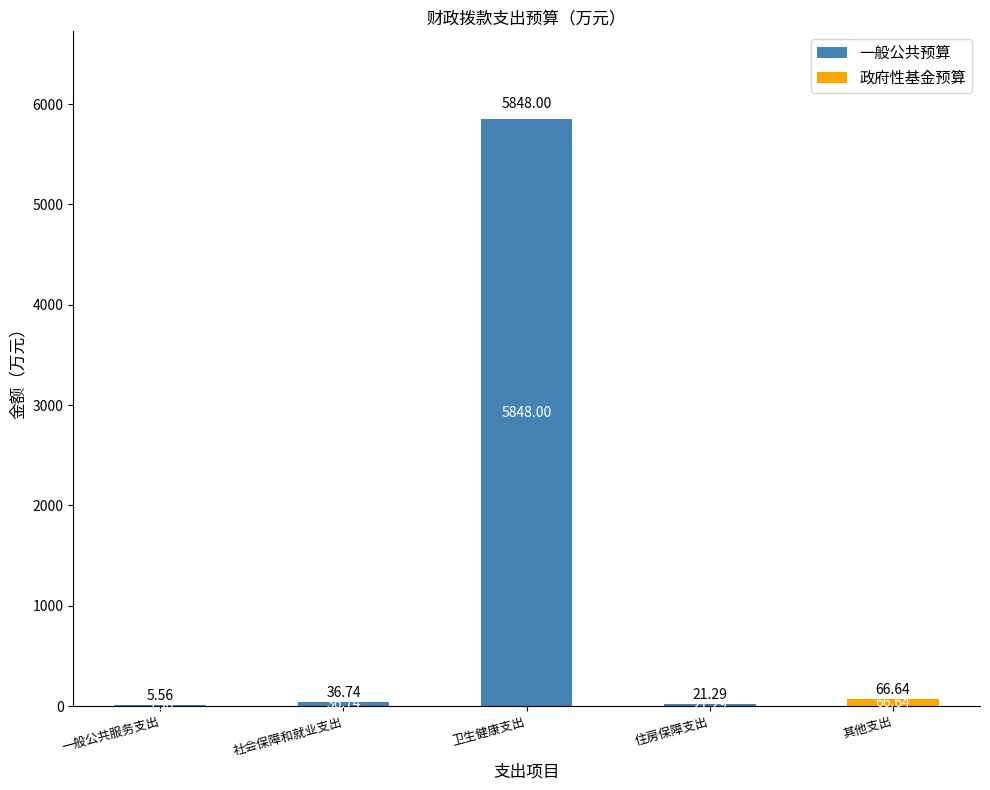

What is the total value across all series at 社会保障和就业支出?

36.7